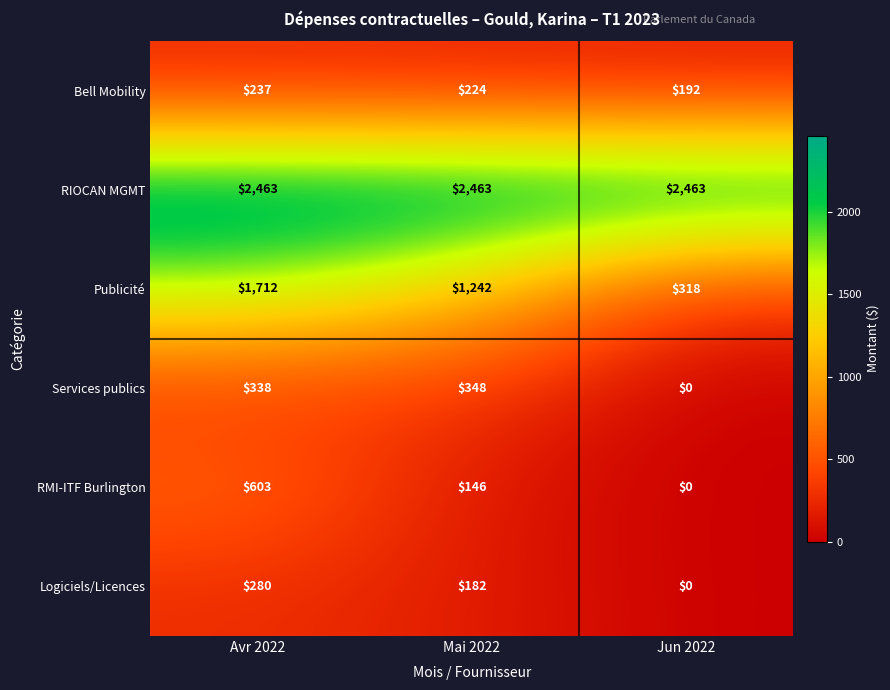

Count the number of categories in the chart.

3